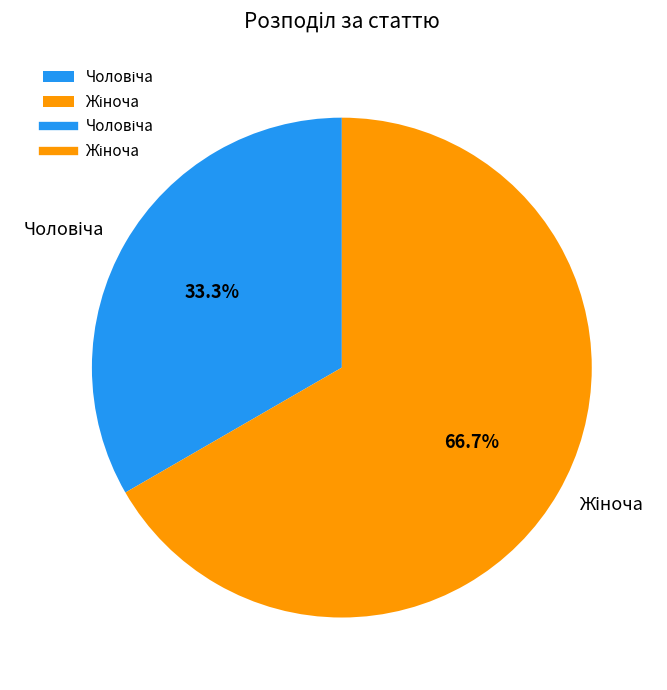

Is there a majority slice in this chart?

Yes